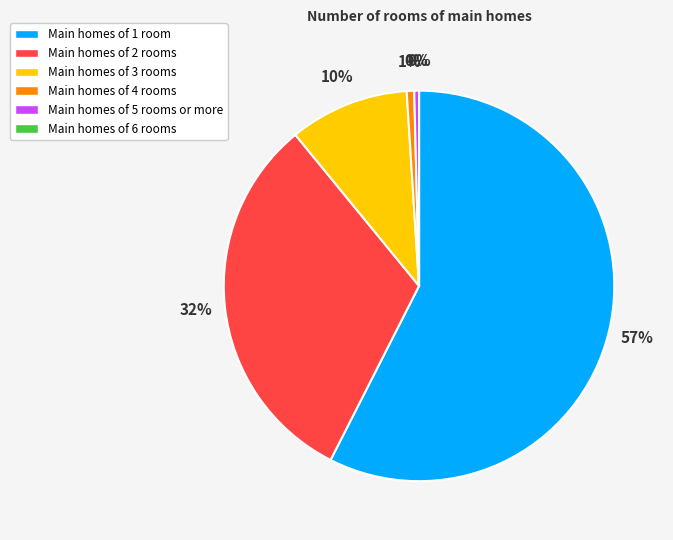

Which slice is the smallest?

5